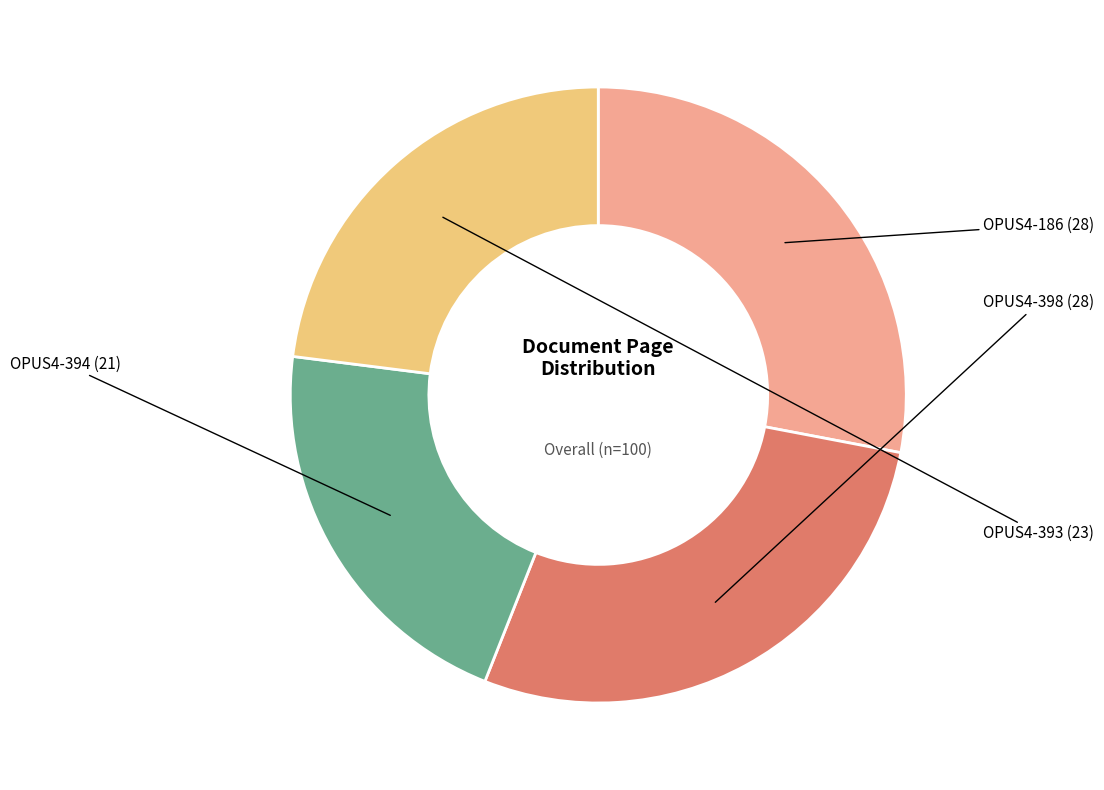

Is there any slice that represents more than half of the pie?

No